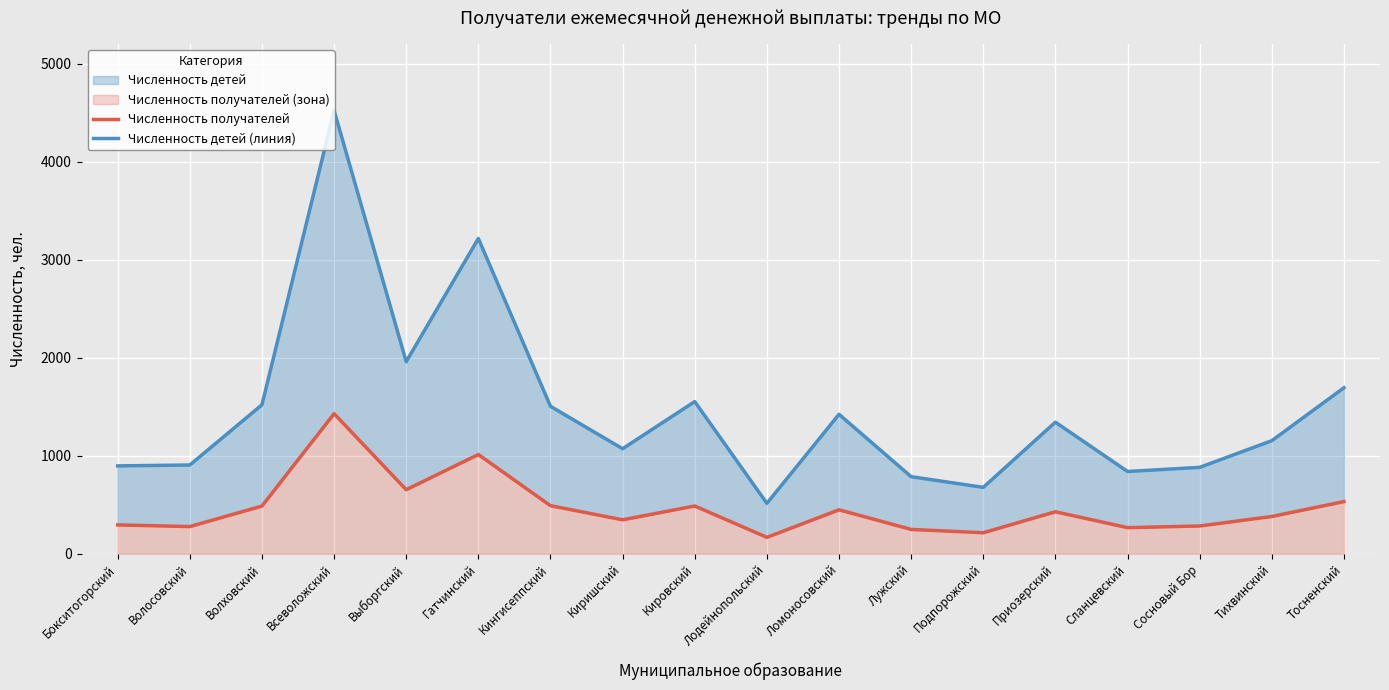

Is it true that Численность детей (линия) equals 881 at Сосновый Бор?

True